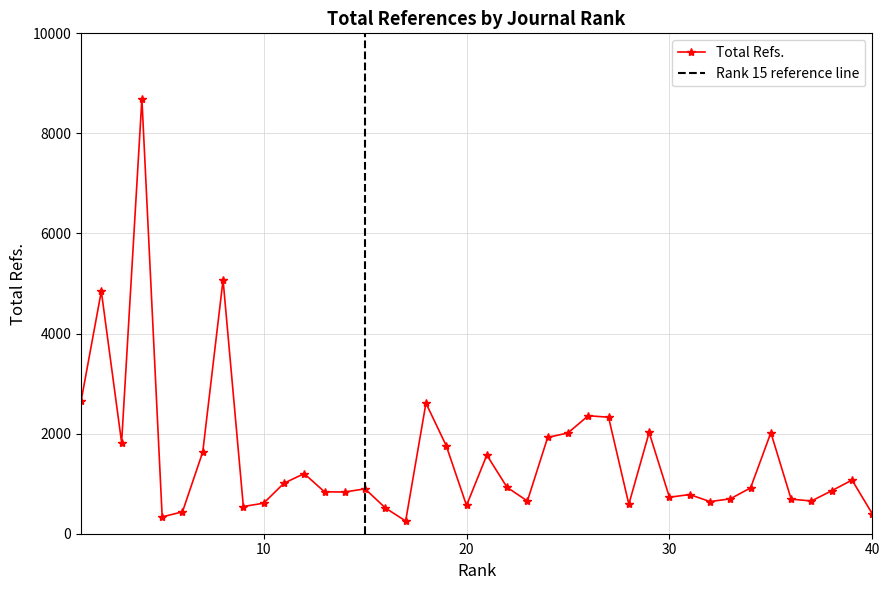

Rank the categories by value from highest to lowest.

4, 8, 2, 1, 18, 26, 27, 29, 35, 25, 24, 3, 19, 7, 21, 12, 39, 11, 22, 34, 15, 38, 13, 14, 31, 30, 33, 36, 23, 37, 32, 10, 28, 20, 9, 16, 6, 40, 5, 17